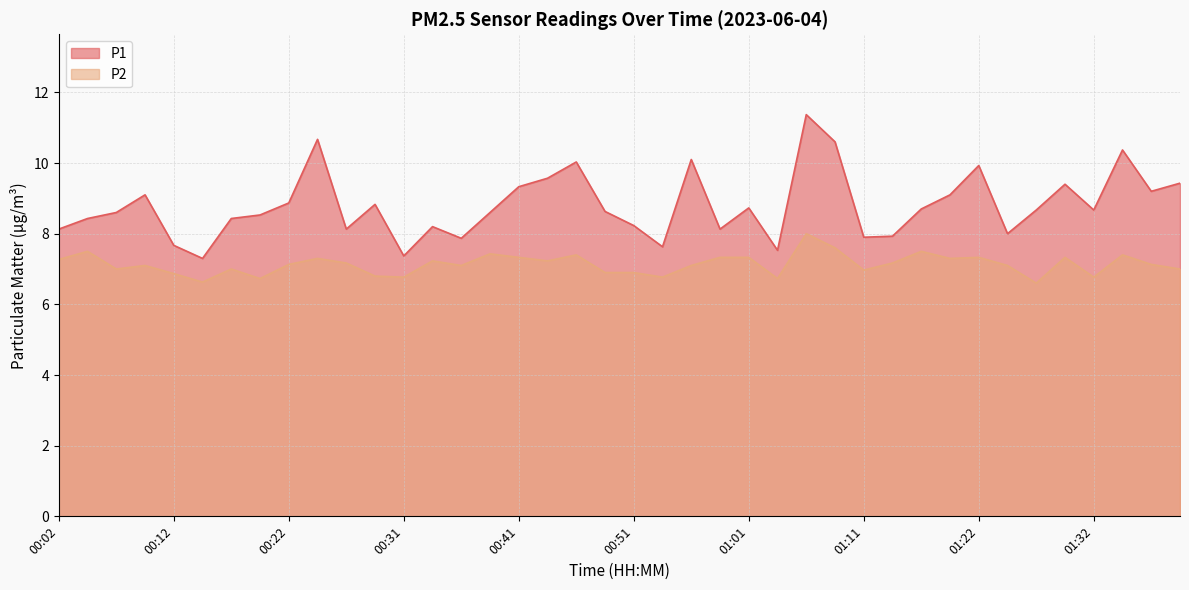

Between 00:49 and 01:27, which is larger?

01:27